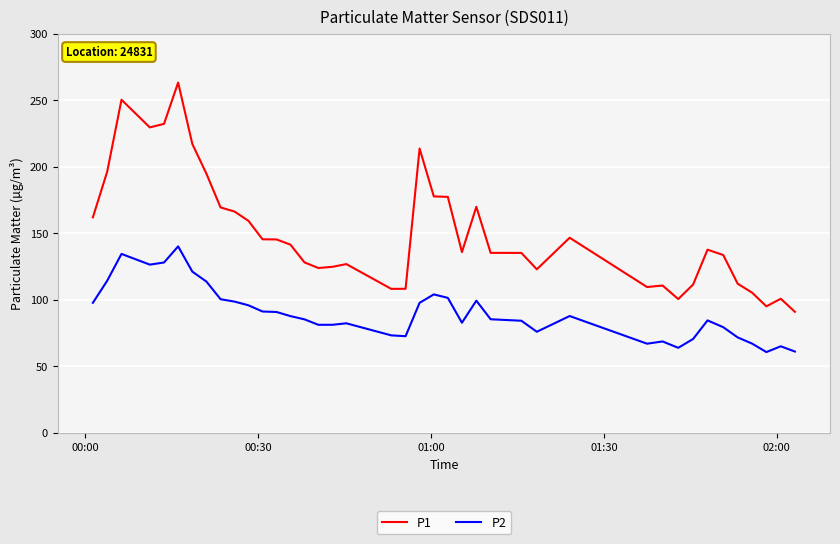

What is the difference between the maximum and minimum values in the P1 series?

172.2